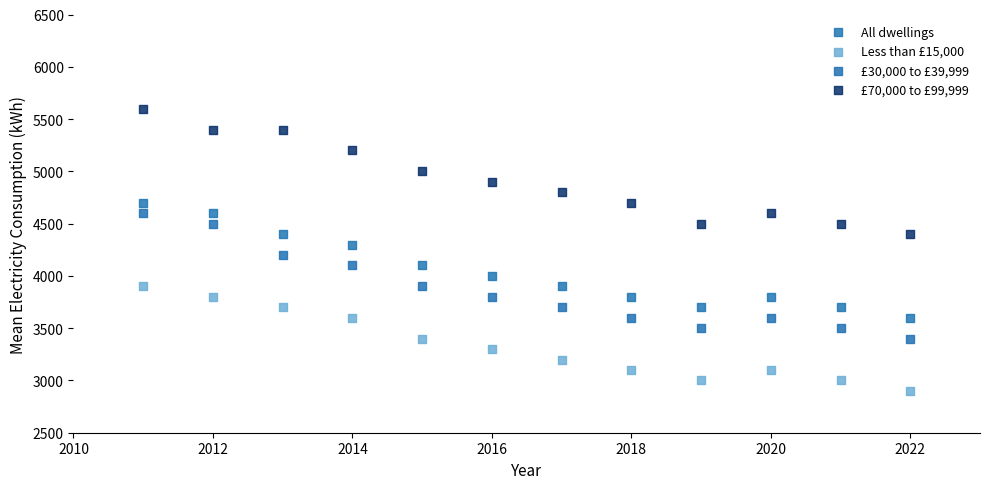

Which series reaches the minimum Y coordinate?

Less than £15,000